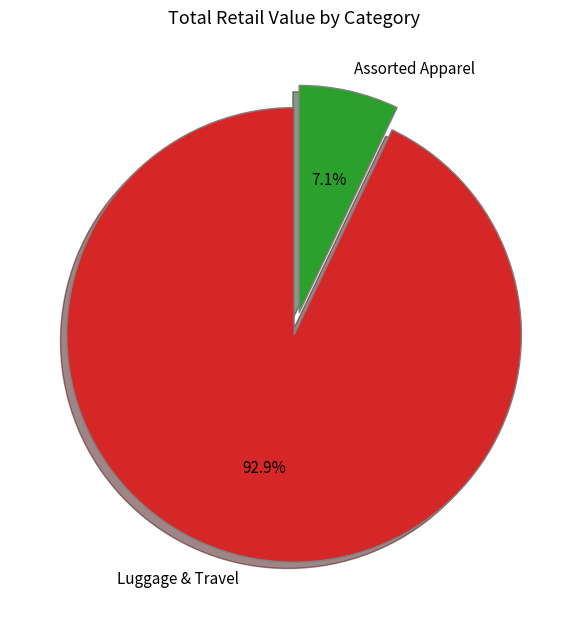

Approximately how many times larger is the value at Luggage & Travel compared to Assorted Apparel?

13.1